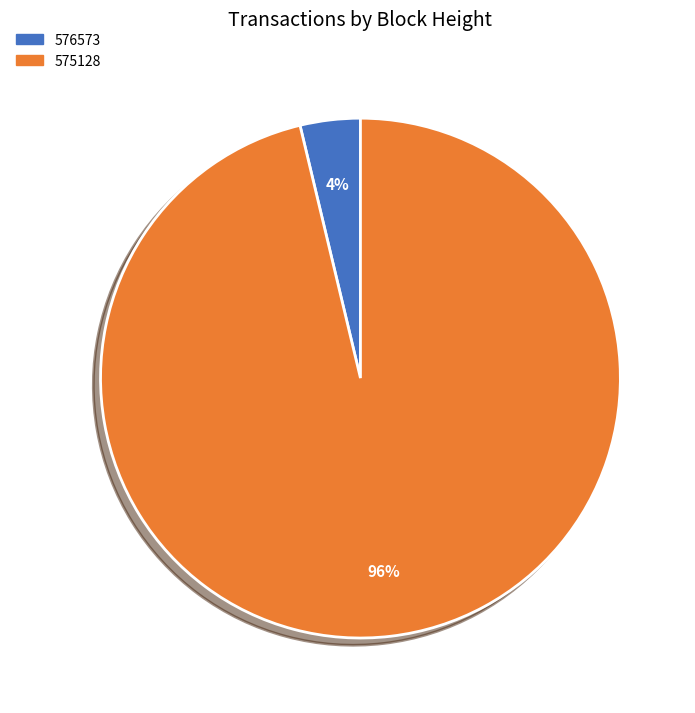

Is the sum of 576573 and 575128 greater than half?

Yes